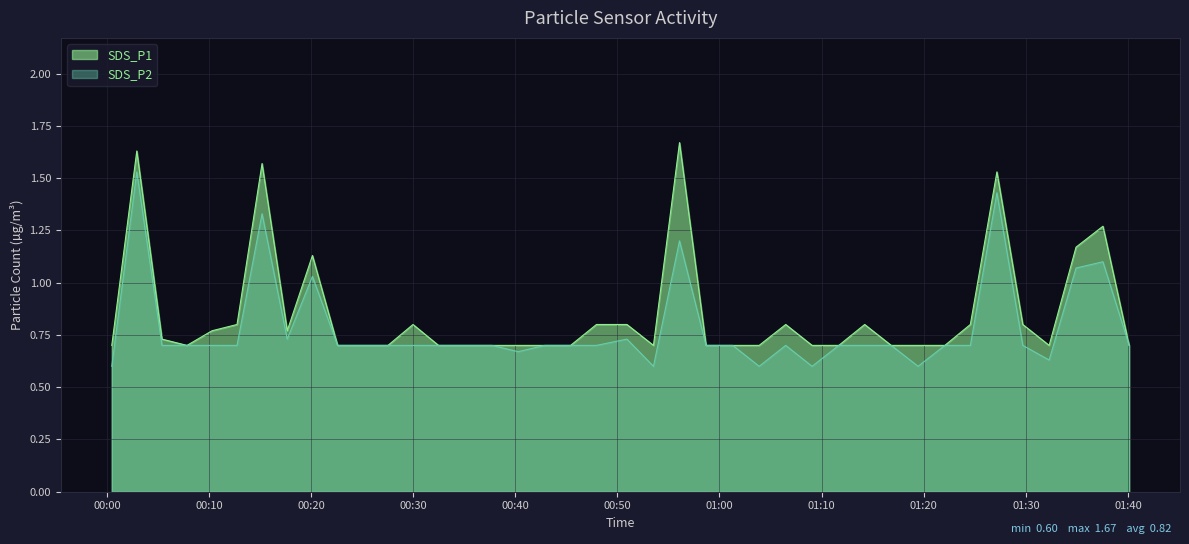

How many categories are shown in the chart?

40